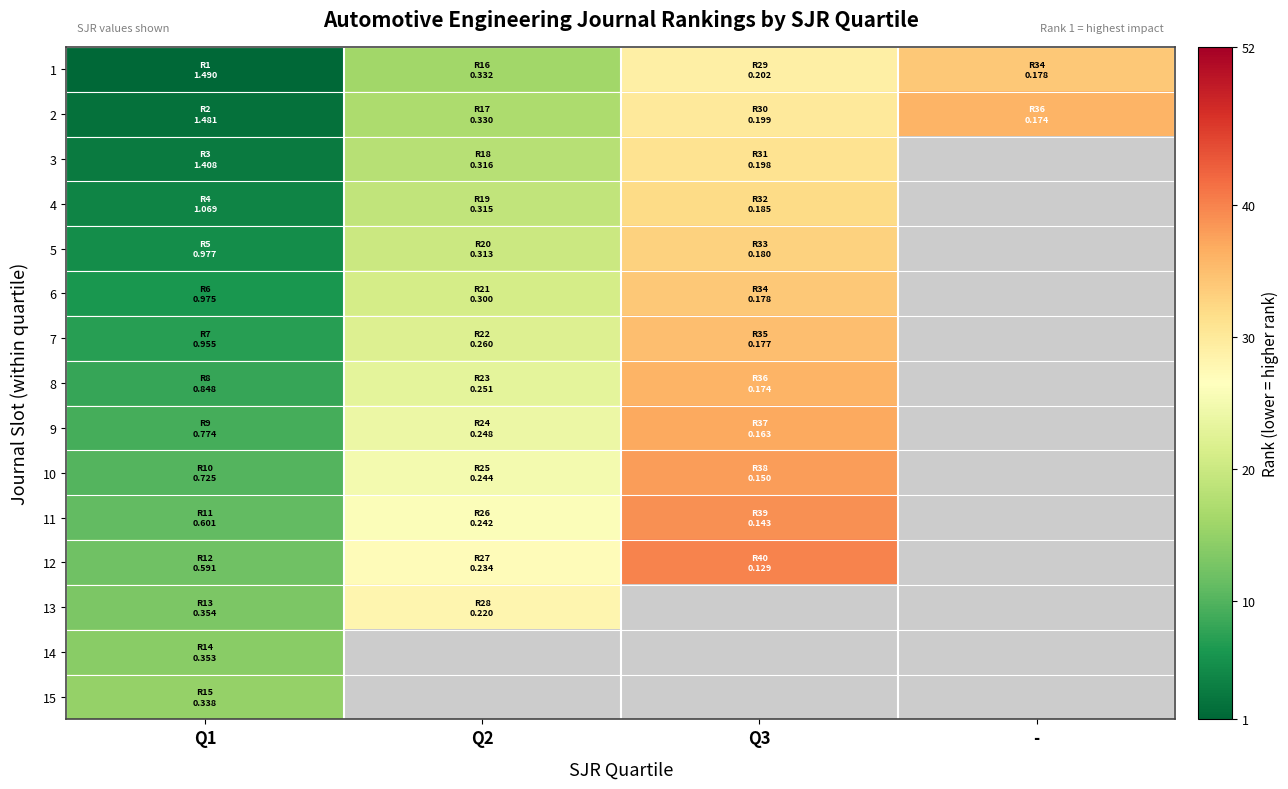

Rank the series at Q1 from highest to lowest value.

15, 14, 13, 12, 11, 10, 9, 8, 7, 6, 5, 4, 3, 2, 1